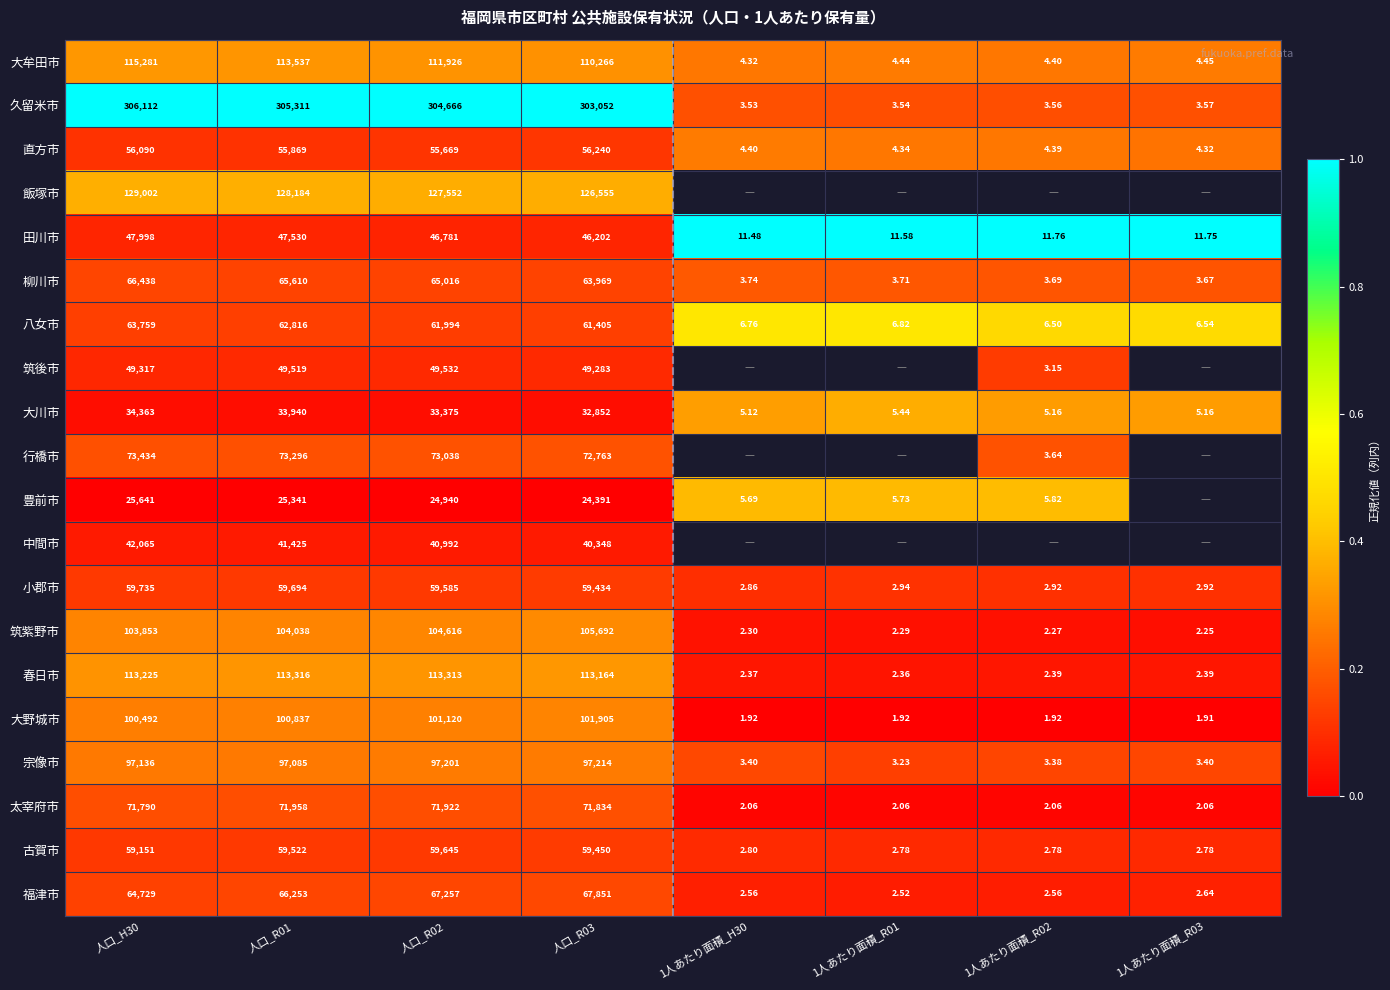

Rank the series at 人口_R03 from highest to lowest value.

久留米市, 飯塚市, 春日市, 大牟田市, 筑紫野市, 大野城市, 宗像市, 行橋市, 太宰府市, 福津市, 柳川市, 八女市, 古賀市, 小郡市, 直方市, 筑後市, 田川市, 中間市, 大川市, 豊前市